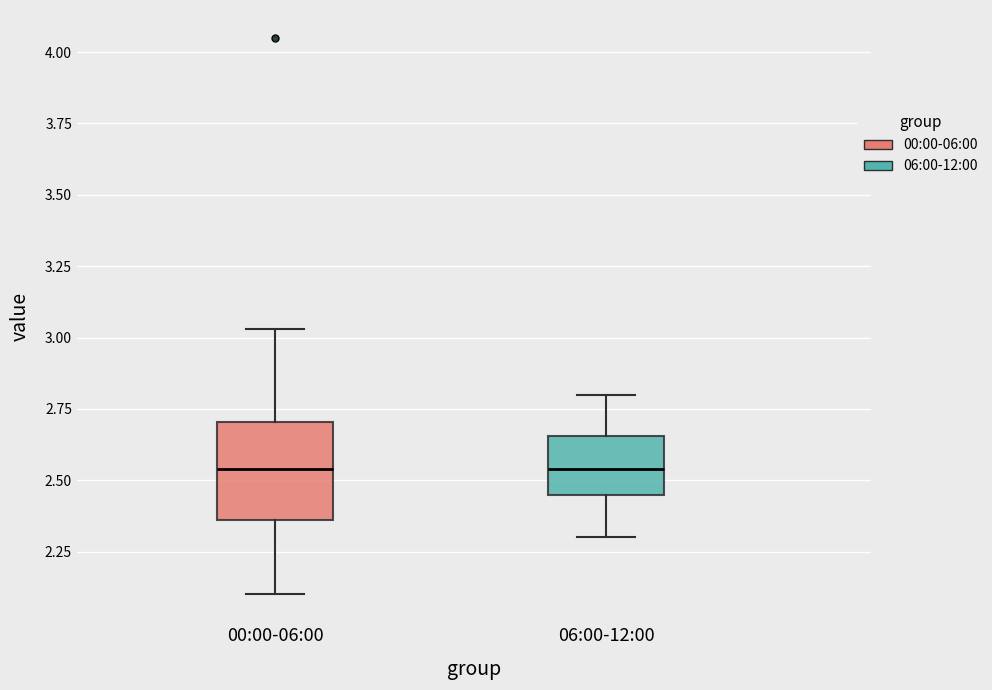

Where does the median line of the box for 06:00-12:00 sit on the y-axis? The values are not printed on the chart, so give them approximately, as read against the axis.

2.55